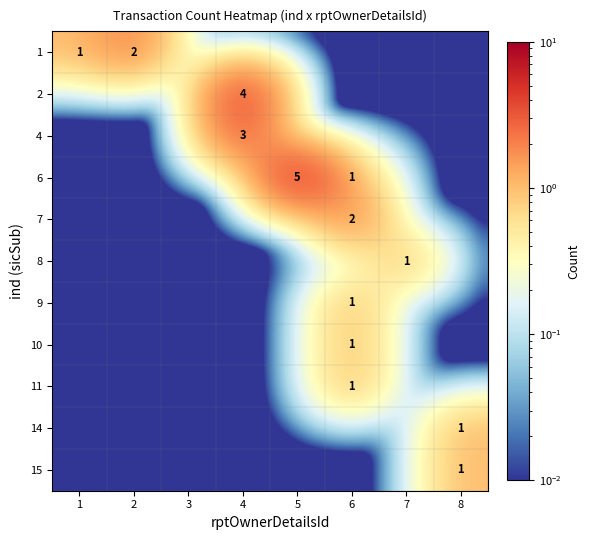

At which category is the sum across all series the highest?

4